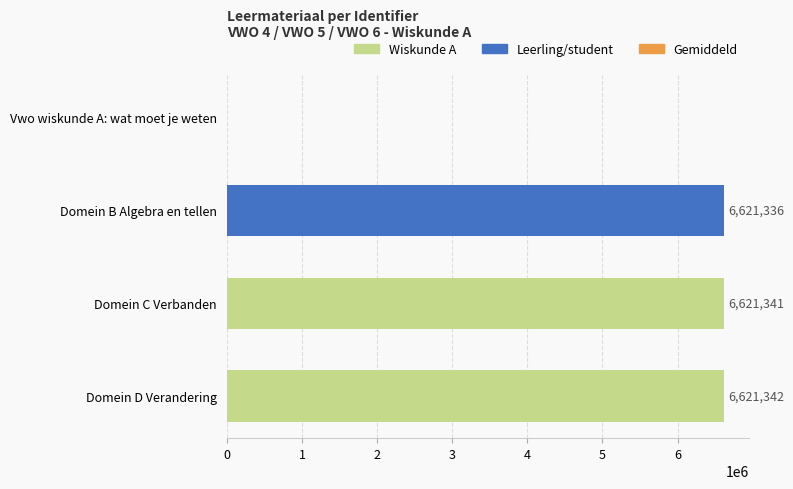

What is the sum of the values at Domein D Verandering and Domein B Algebra en tellen?

13242678